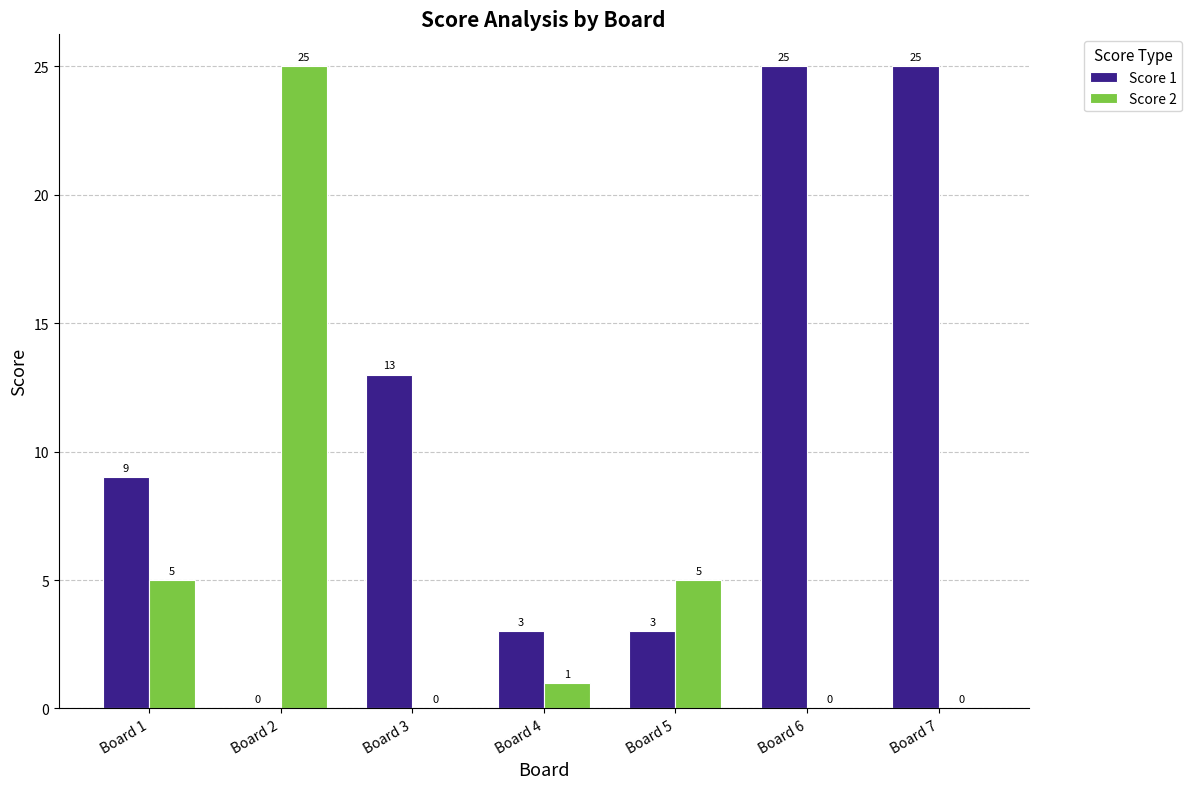

What is the total value across all series at Board 7?

25